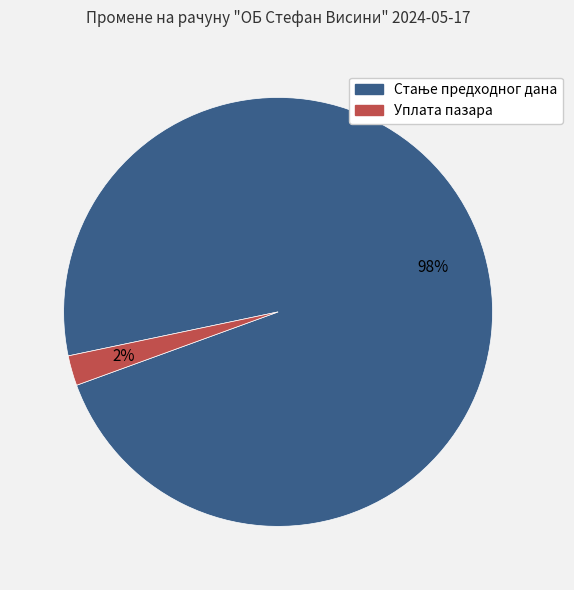

Does Уплата пазара account for over 50% of the chart?

No